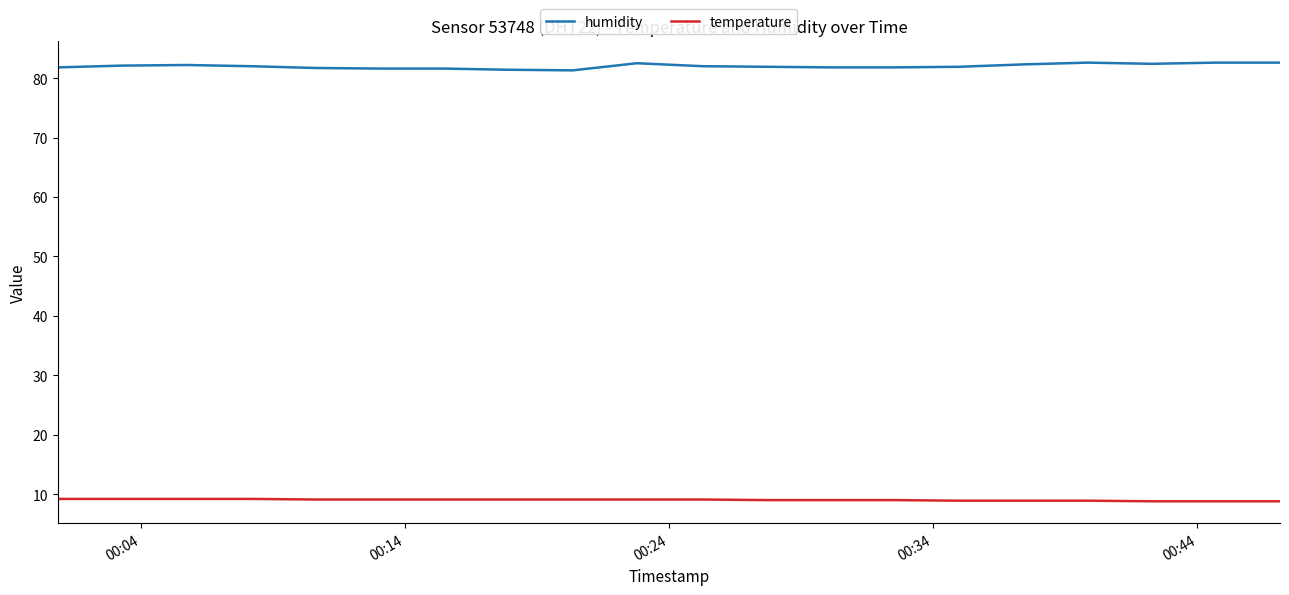

How many lines are shown in the chart?

2